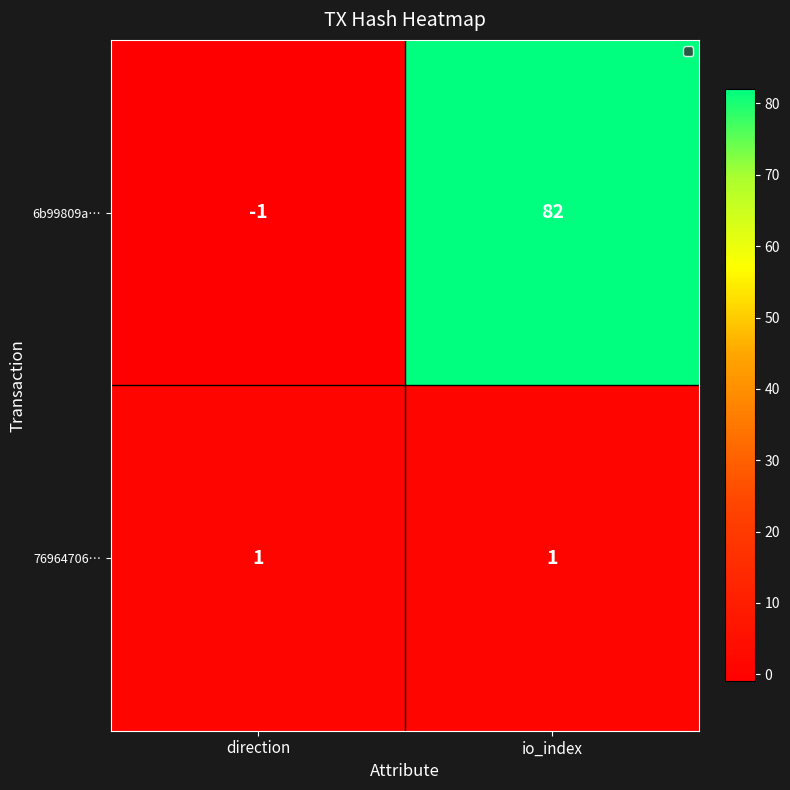

What is the difference between the highest and lowest values at io_index?

81